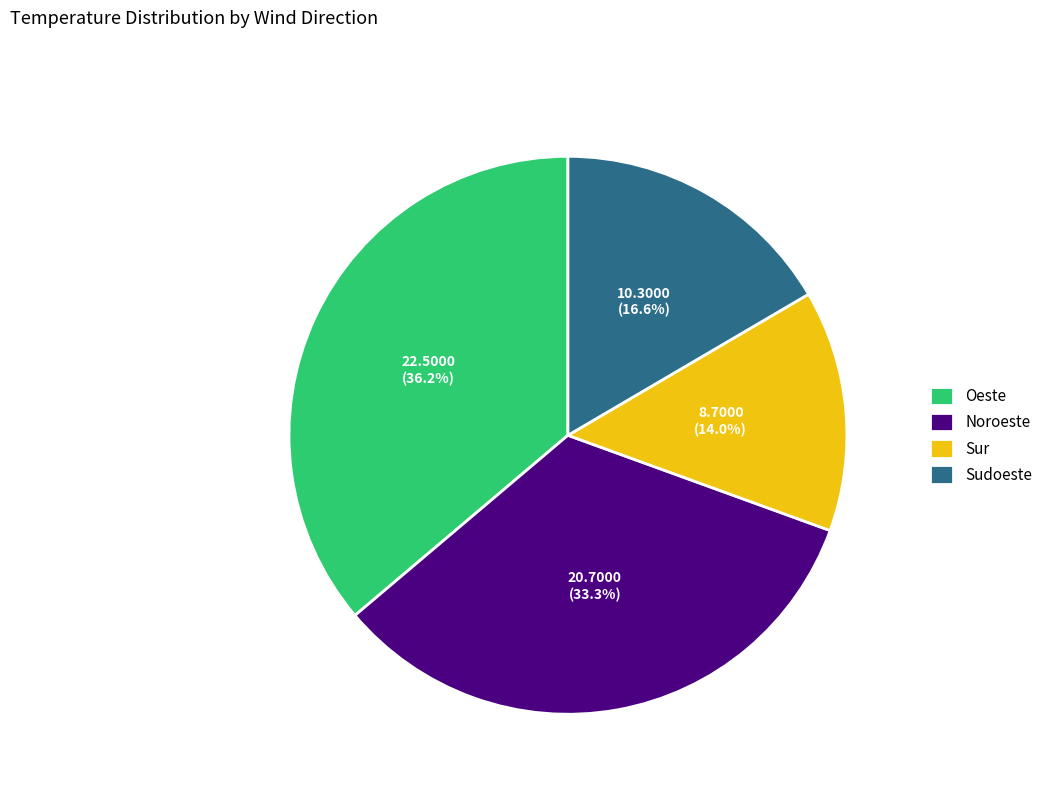

The Sudoeste slice represents 24% of the pie. True or false?

False